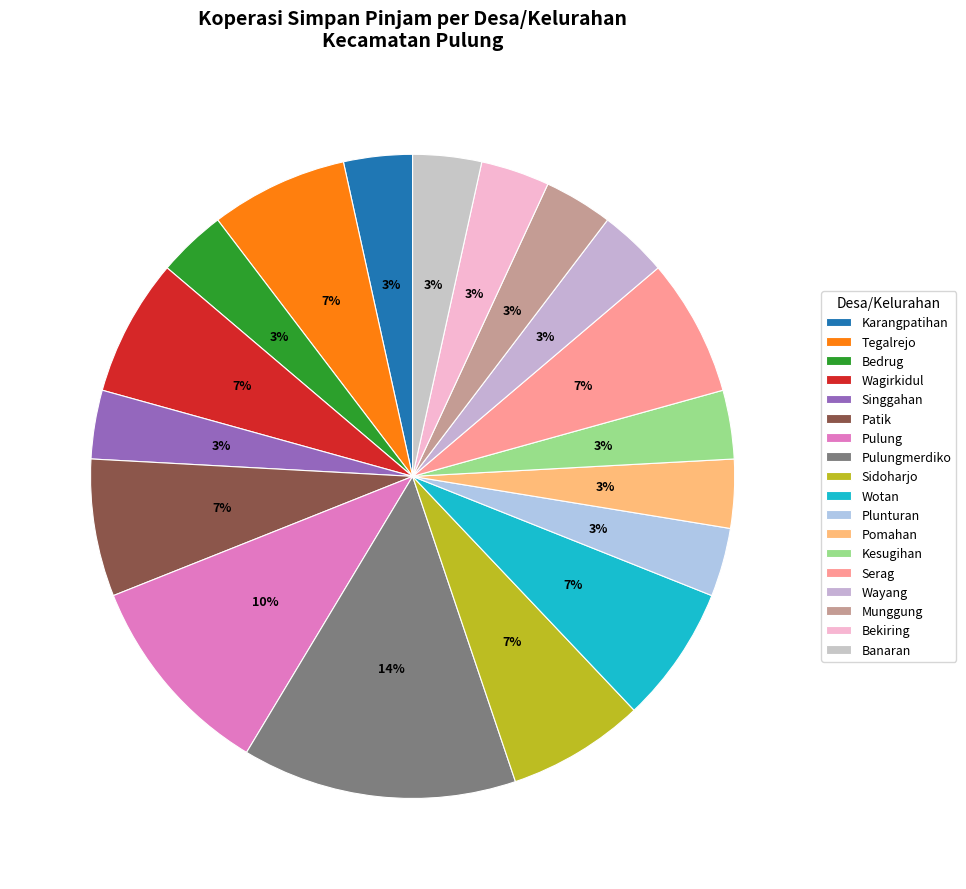

Is Wayang the majority of the pie?

No